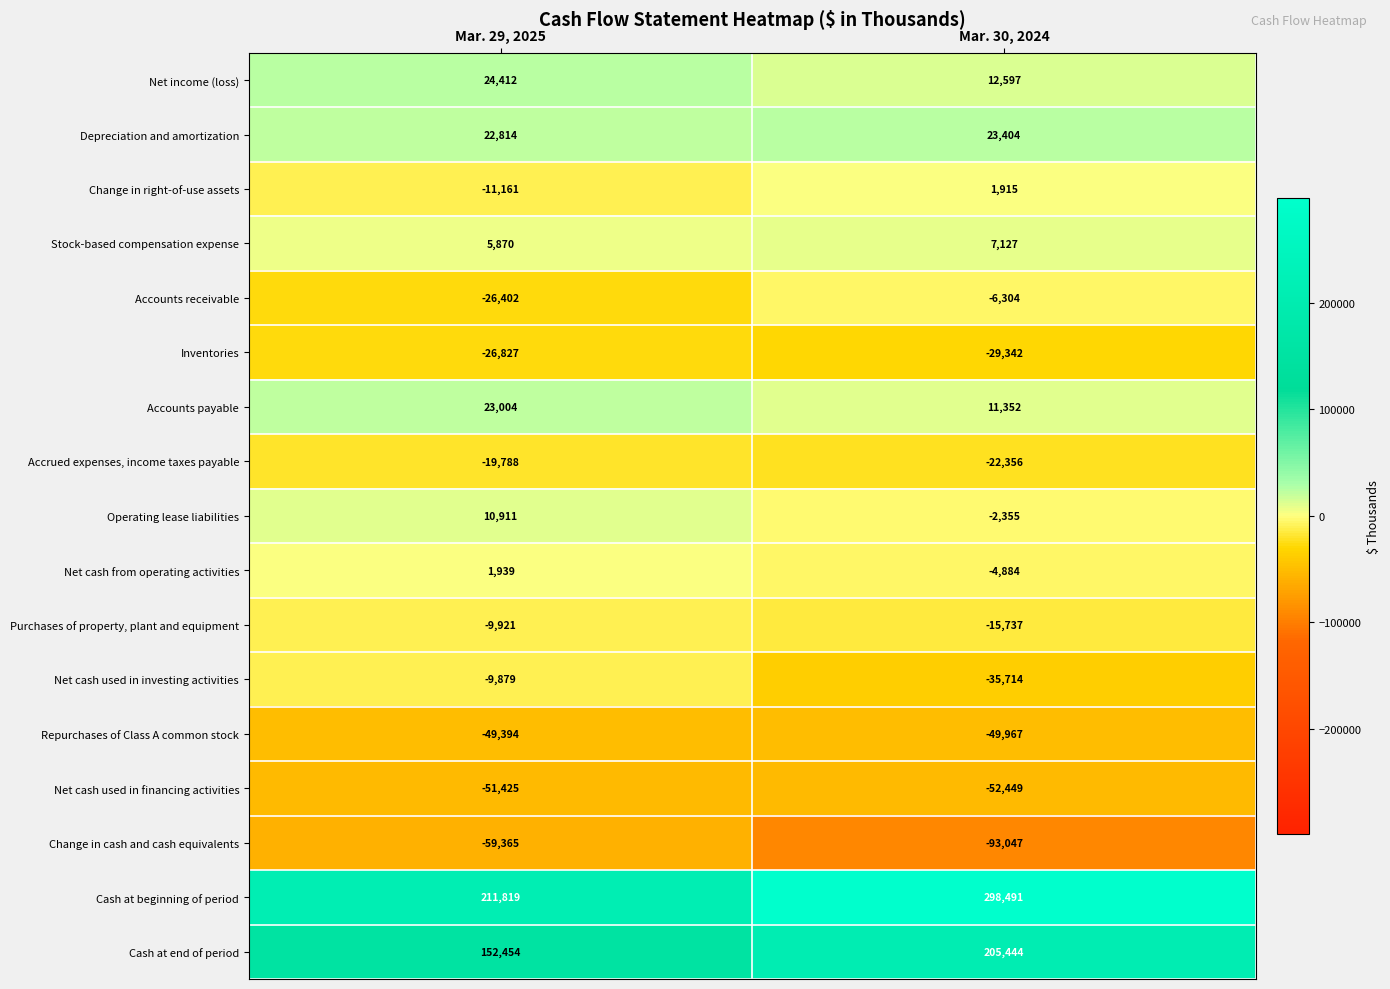

Between Mar. 29, 2025 and Mar. 30, 2024, which series saw the biggest shift?

Cash at beginning of period